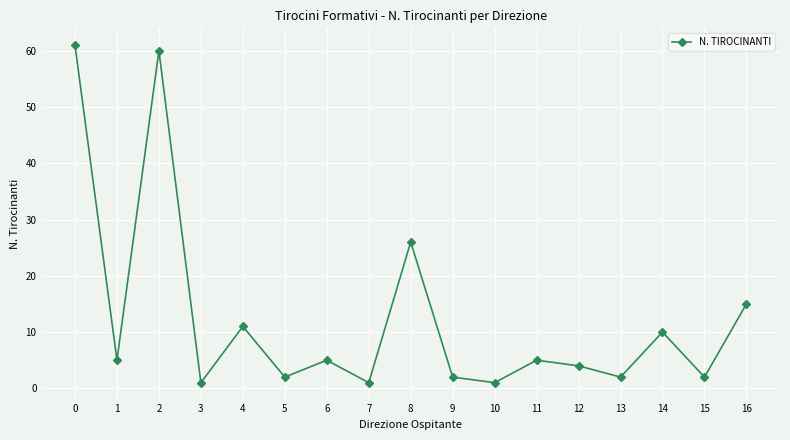

What is the change in value from 8 to 9?

-24